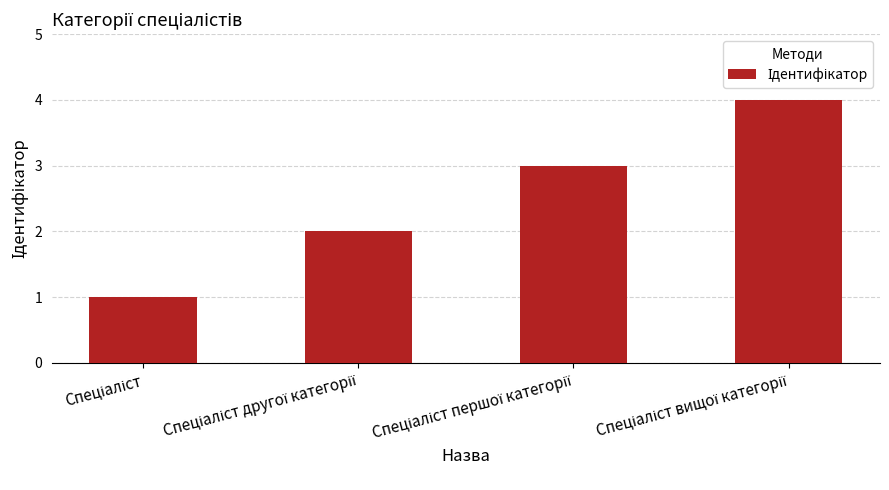

What is the difference between the maximum and minimum values?

3